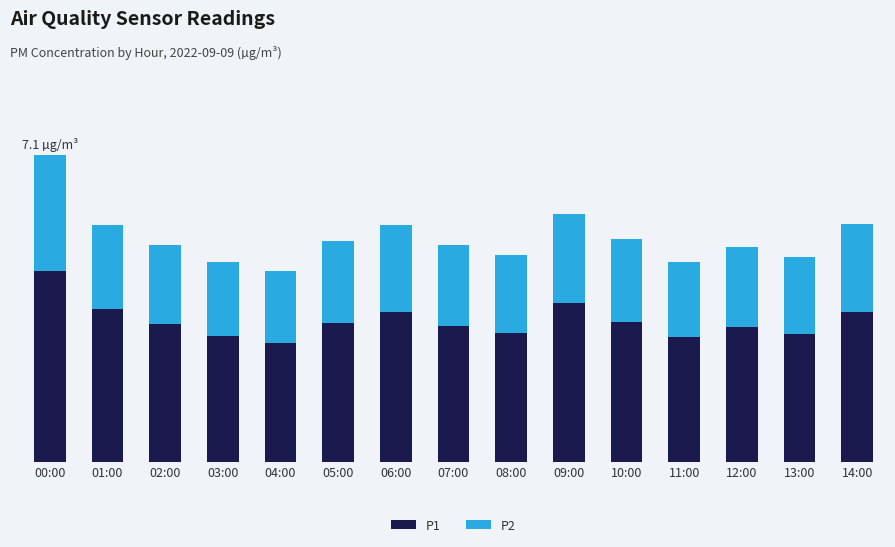

Which series has the largest total across all categories?

P1